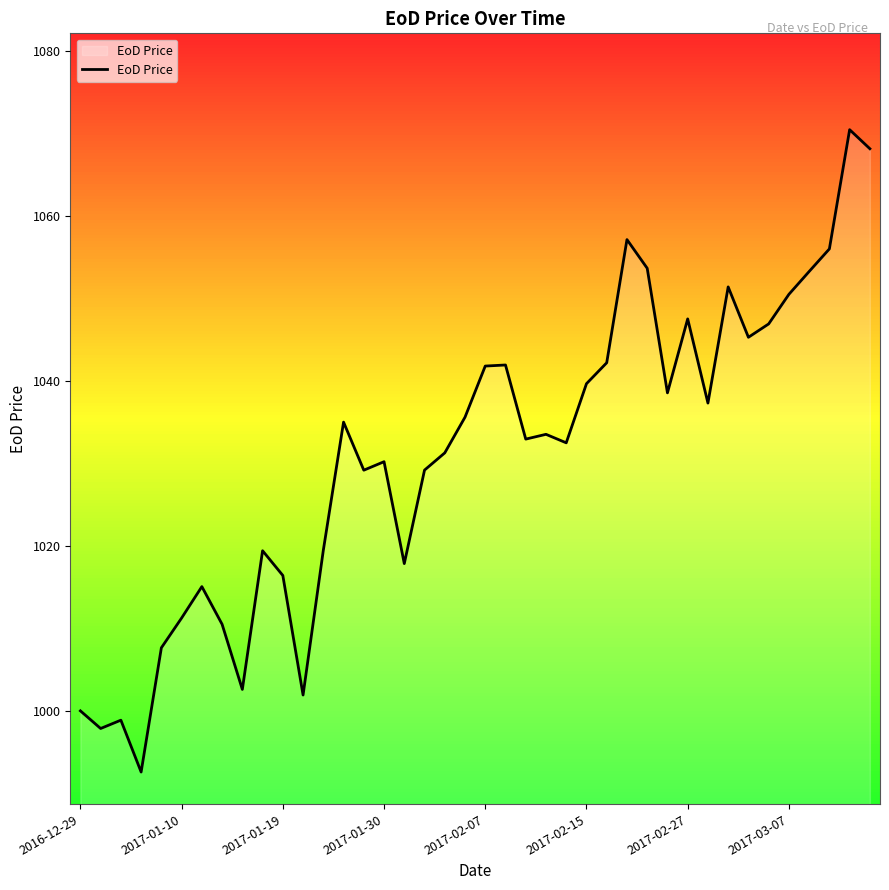

What is the minimum value shown in the chart?

992.6